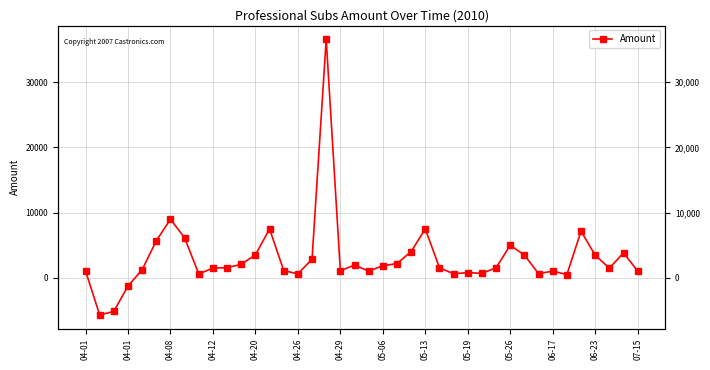

What is the change in value from 20 to 23?

+2995.0